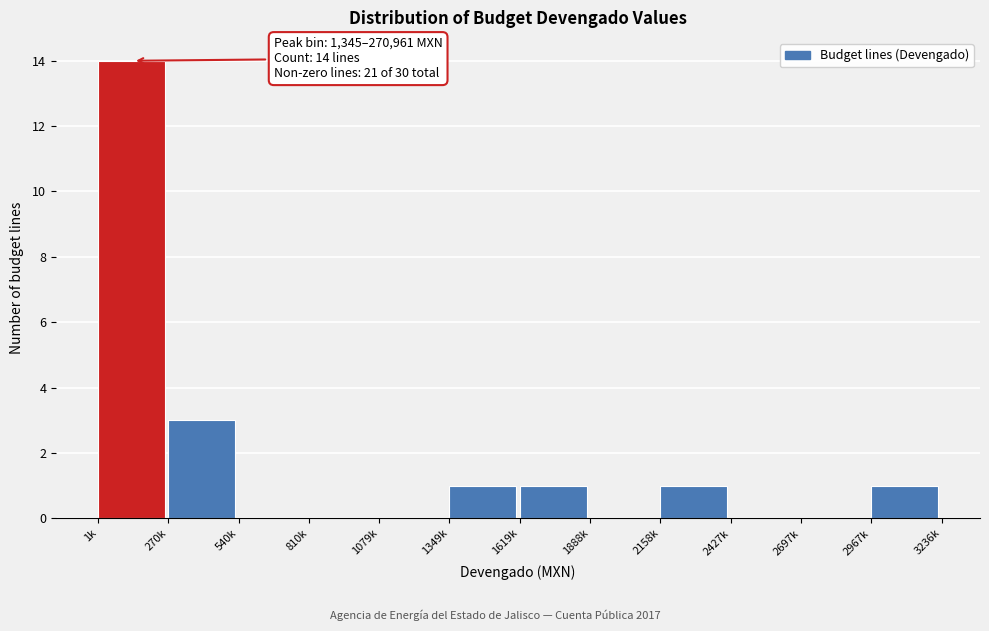

Reading left to right, extract all data points from this chart.

1k=14	270k=3	540k=0	810k=0	1079k=0	1349k=1	1619k=1	1888k=0	2158k=1	2427k=0	2697k=0	2967k=1